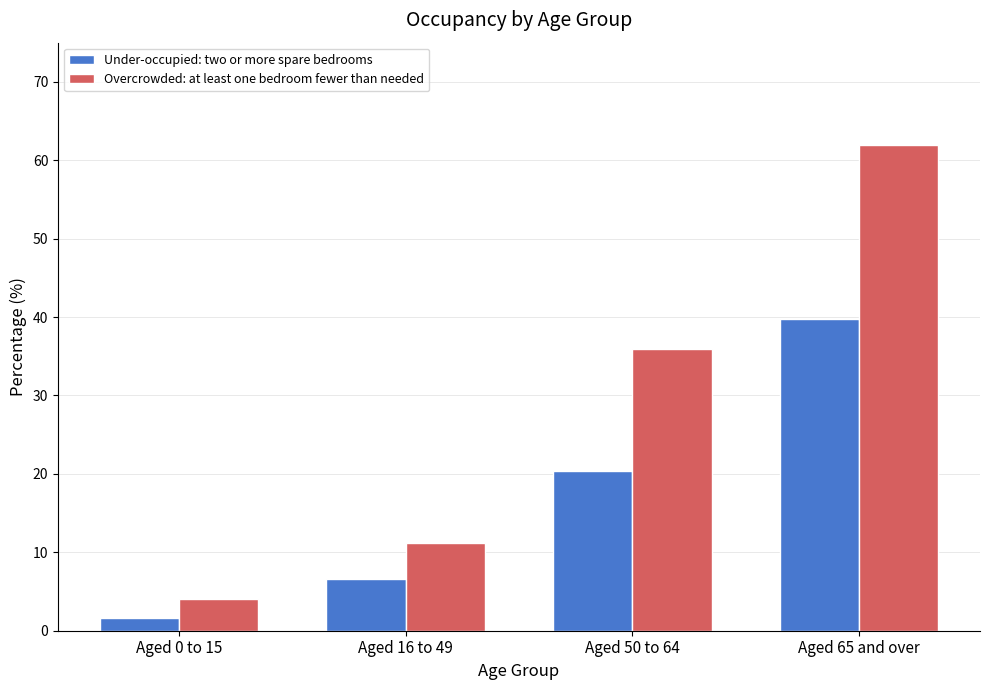

What is the label of the 1st bar from the left?

Aged 0 to 15